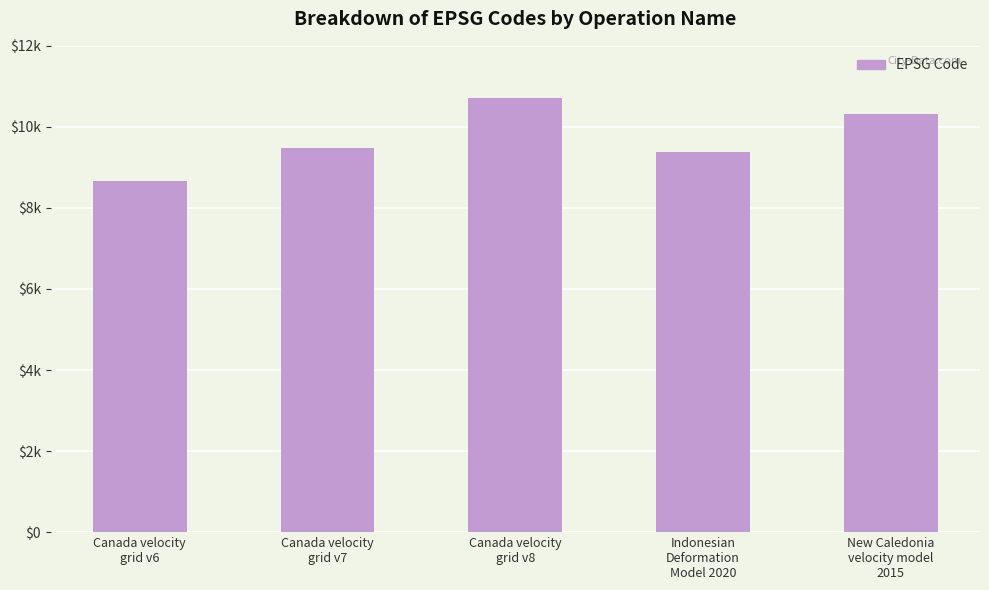

What is the difference between the values at New Caledonia
velocity model
2015 and Canada velocity
grid v6?

1647